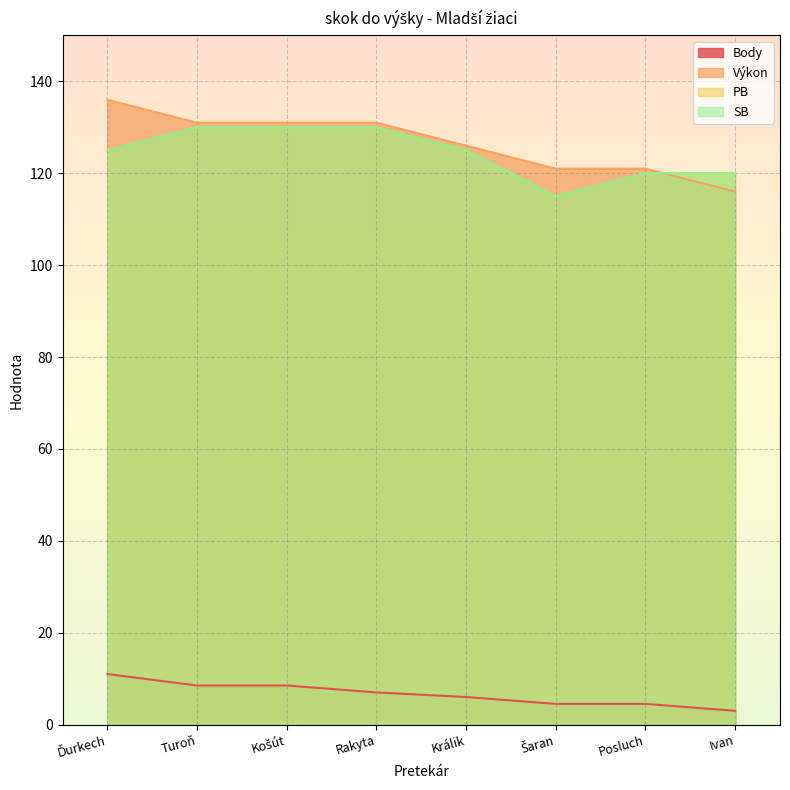

What is the minimum value shown in the chart?

3.0